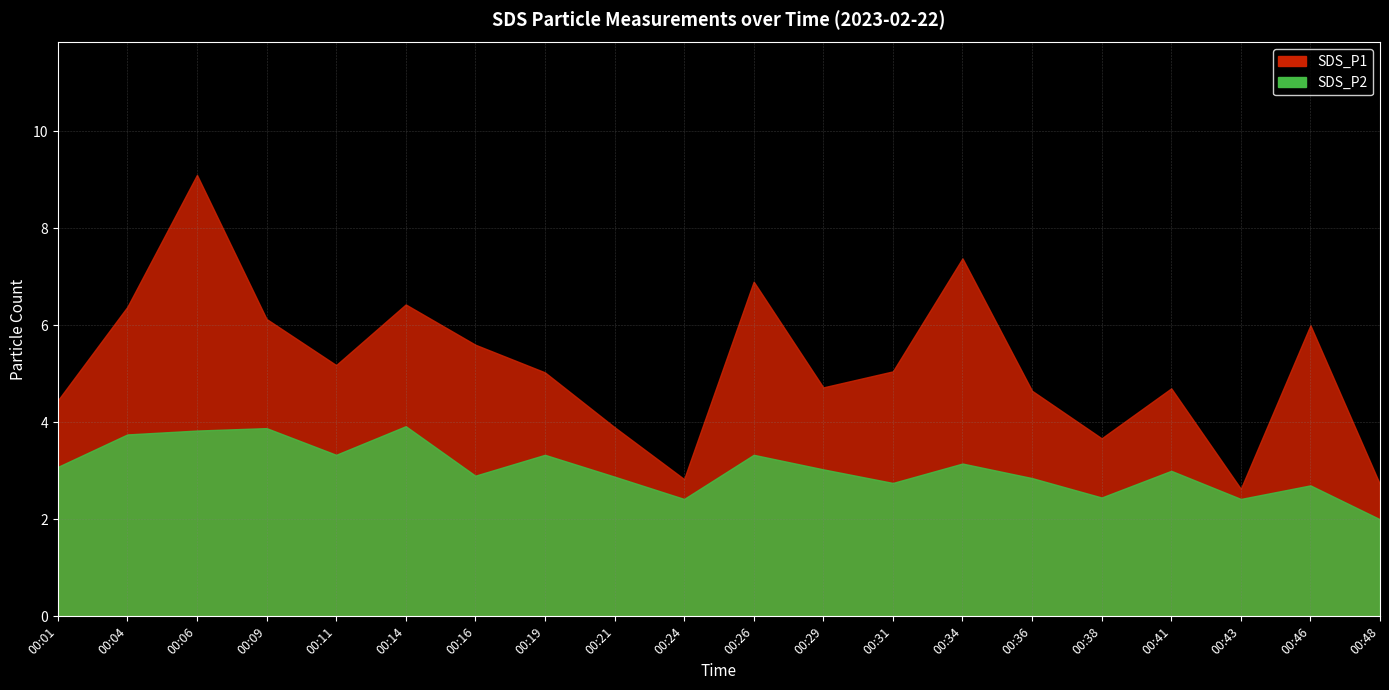

Reading left to right, what are all the values shown in this chart?

SDS_P1: 00:01=4.5	00:04=6.4	00:06=9.1	00:09=6.1	00:11=5.2	00:14=6.4	00:16=5.6	00:19=5.0	00:21=3.9	00:24=2.8	00:26=6.9	00:29=4.7	00:31=5.0	00:34=7.4	00:36=4.7	00:38=3.7	00:41=4.7	00:43=2.6	00:46=6.0	00:48=2.7
SDS_P2: 00:01=3.1	00:04=3.8	00:06=3.8	00:09=3.9	00:11=3.3	00:14=3.9	00:16=2.9	00:19=3.3	00:21=2.9	00:24=2.4	00:26=3.3	00:29=3.0	00:31=2.8	00:34=3.1	00:36=2.9	00:38=2.5	00:41=3.0	00:43=2.4	00:46=2.7	00:48=2.0